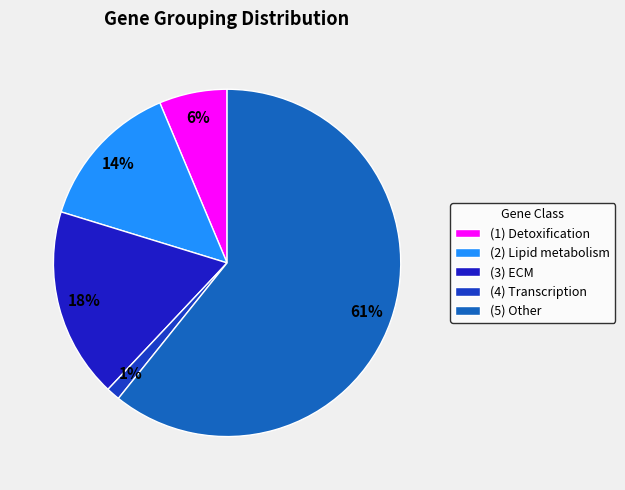

The (3) ECM slice represents 18% of the pie. True or false?

True